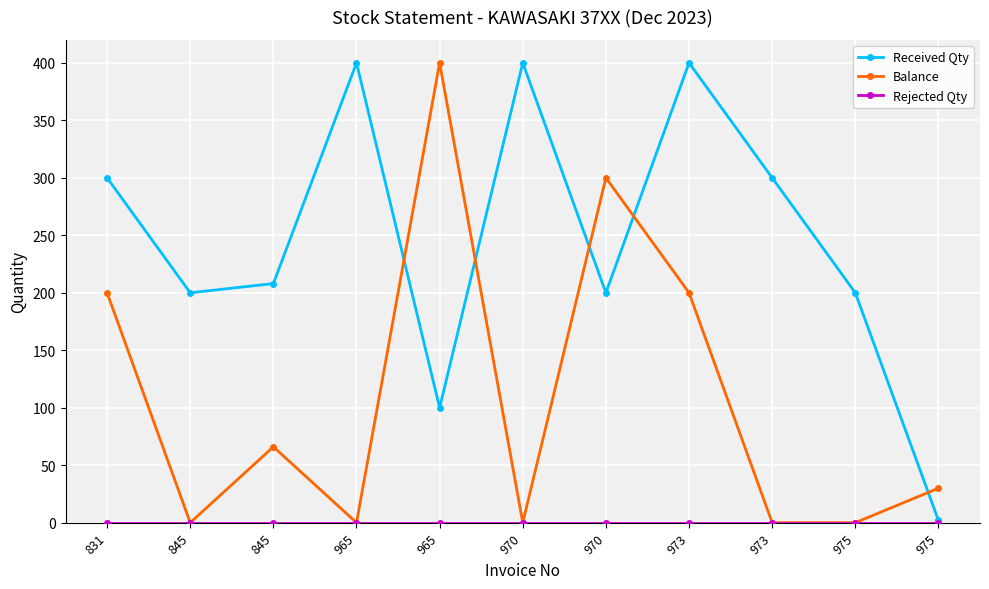

Is this an area chart (filled region under the line)?

No